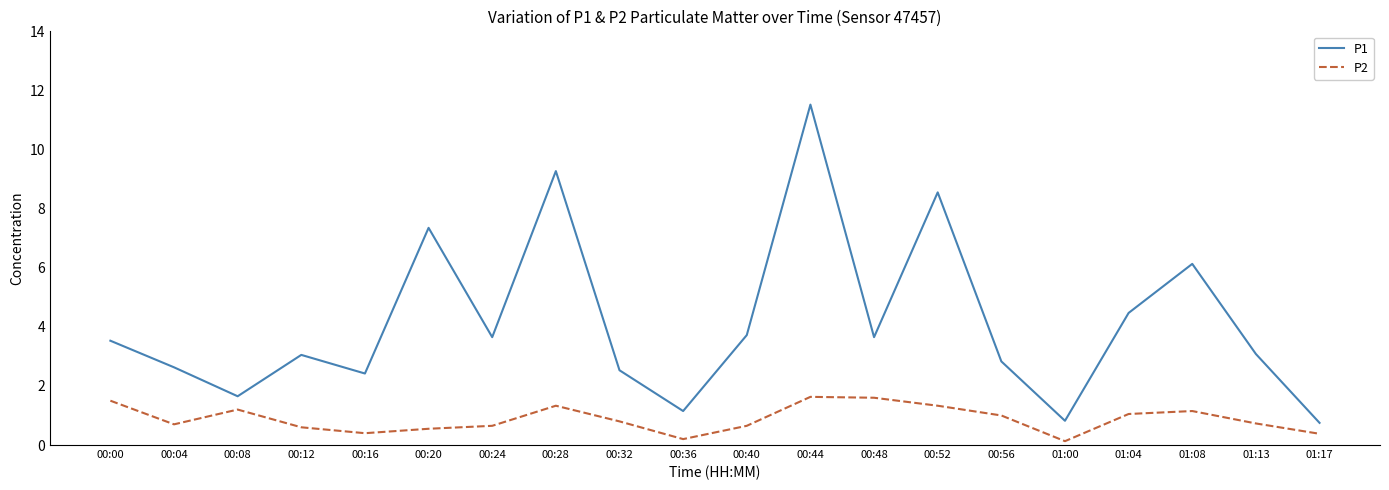

Which series has the largest total across all categories?

P1